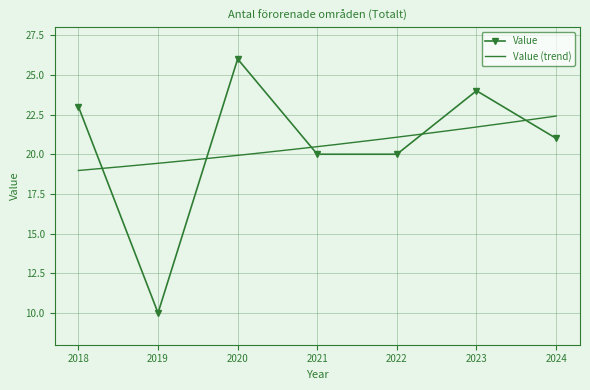

What is the difference between the second highest and minimum values?

14